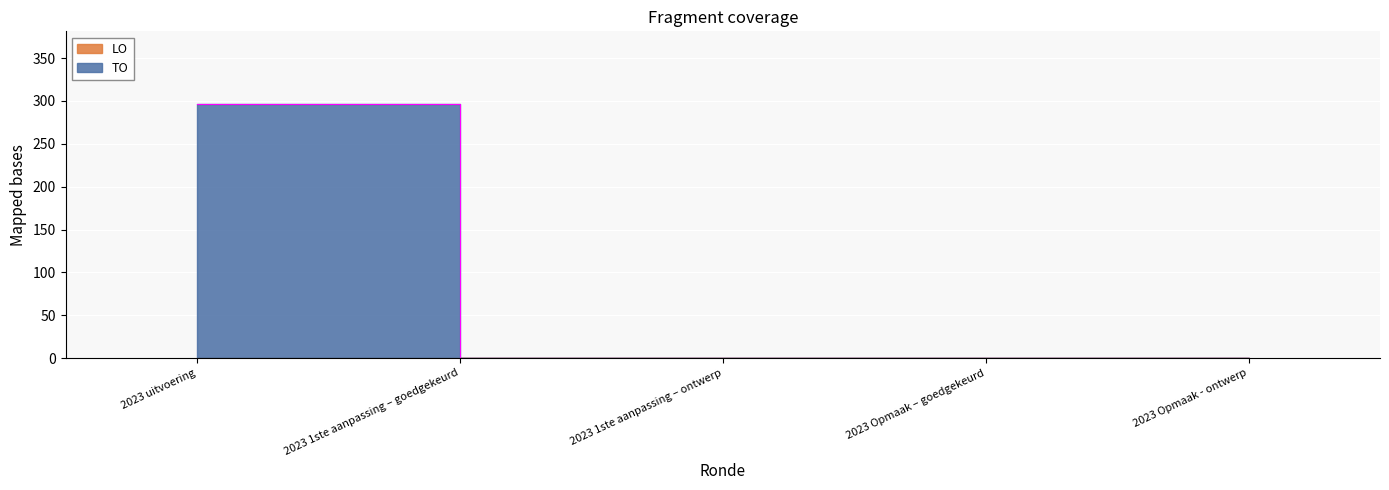

How many categories are shown in the chart?

5